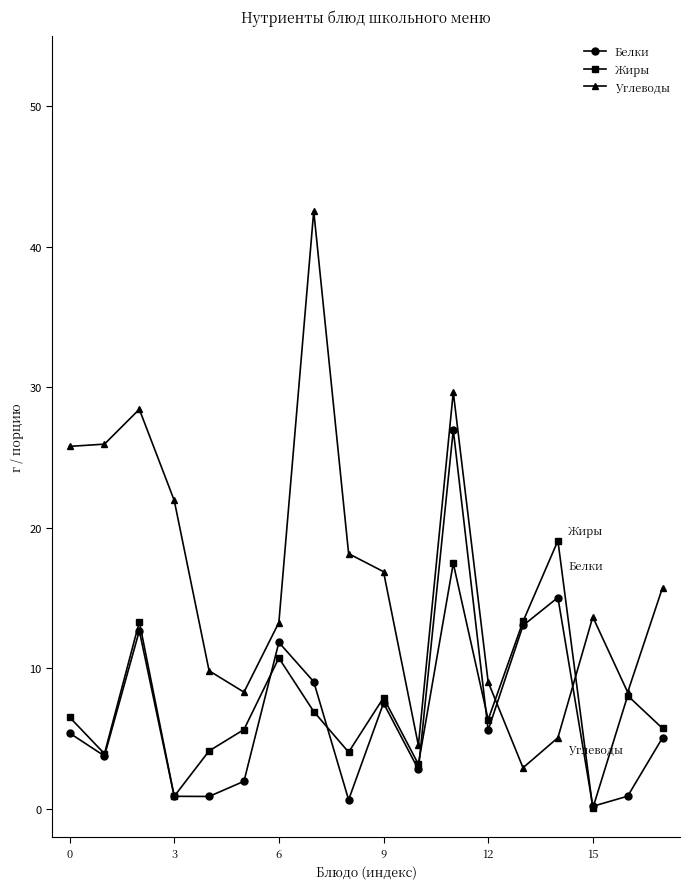

Does the chart have visible grid lines?

No